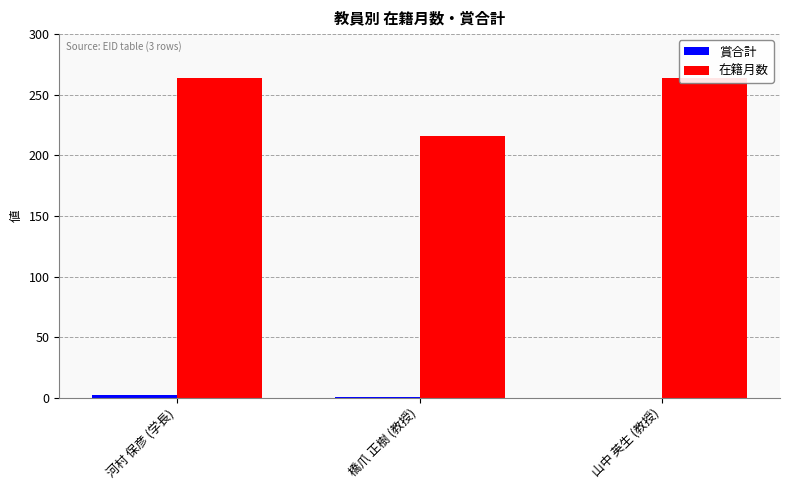

What is the difference between the second highest and minimum values in the 賞合計 series?

1